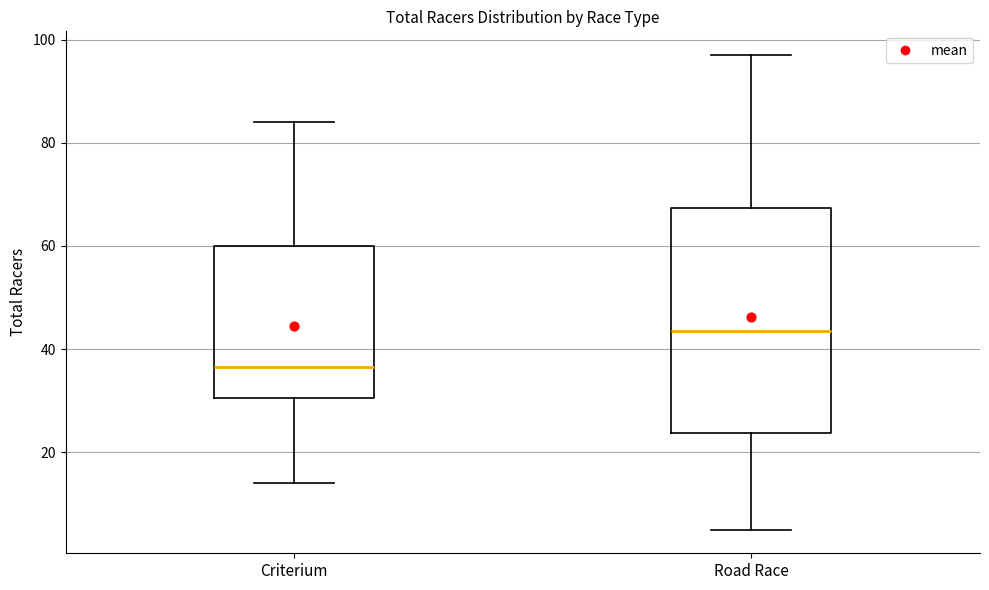

Where is the upper edge of the box for Road Race on the y-axis? The values are not printed on the chart, so give them approximately, as read against the axis.

68